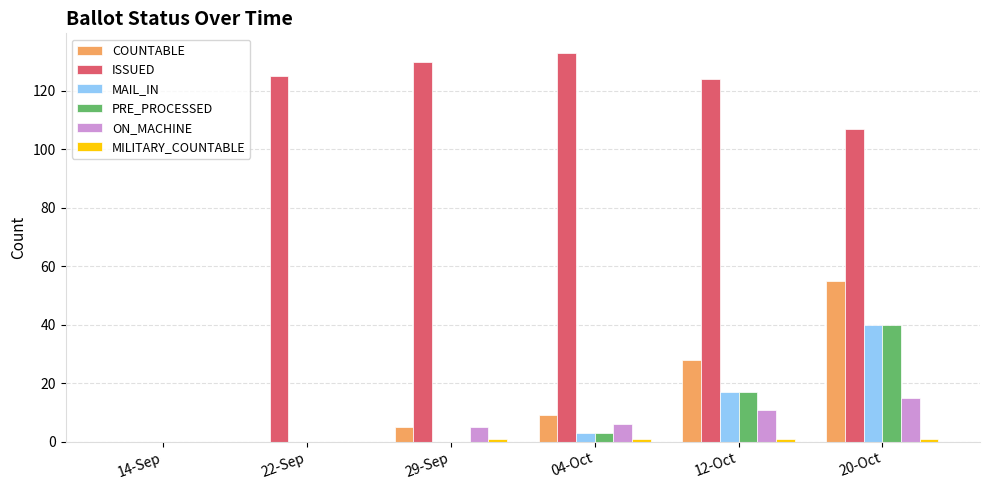

What is the sum of all ON_MACHINE values?

37